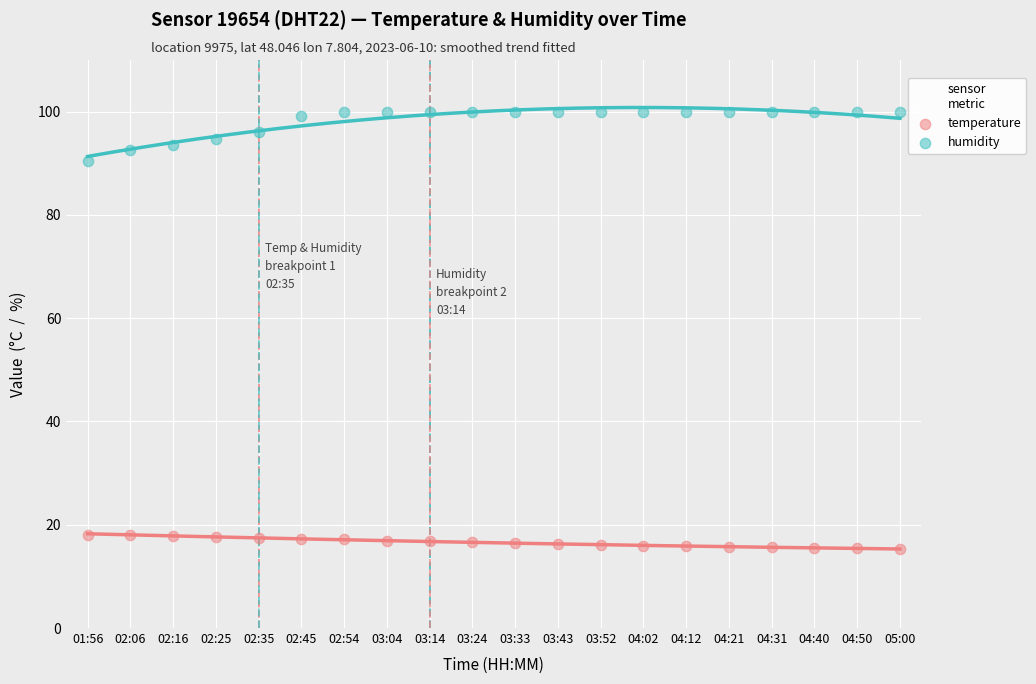

At which category is the sum across all series the highest?

02:54